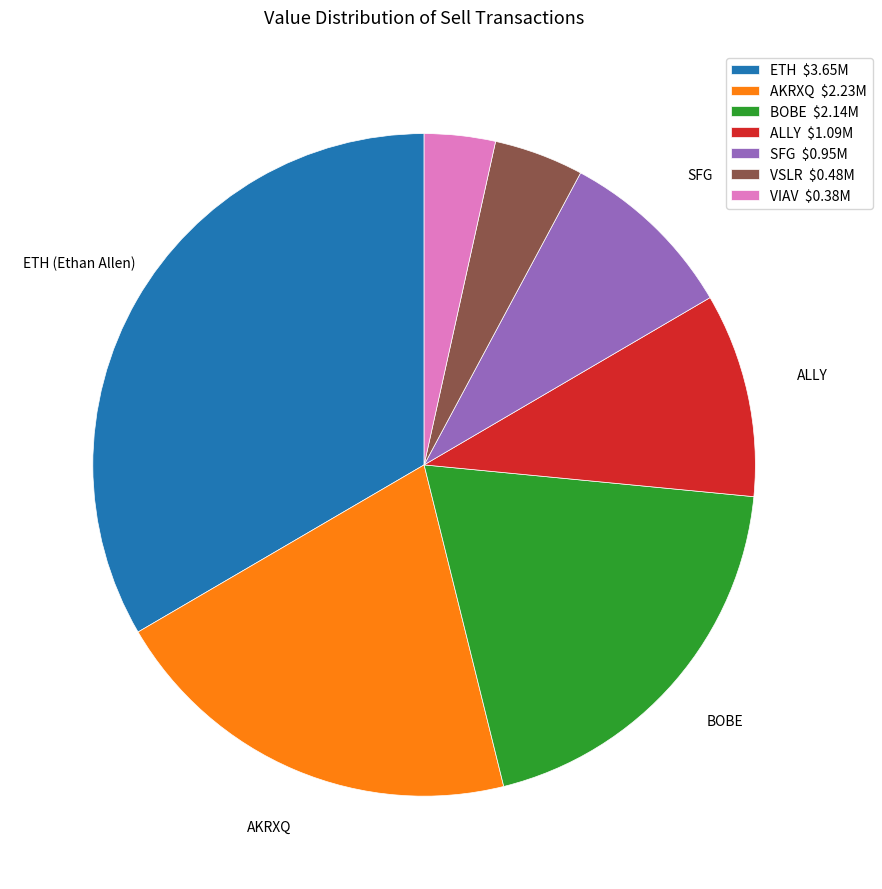

Do ALLY and AKRXQ together represent more than half of the pie?

No